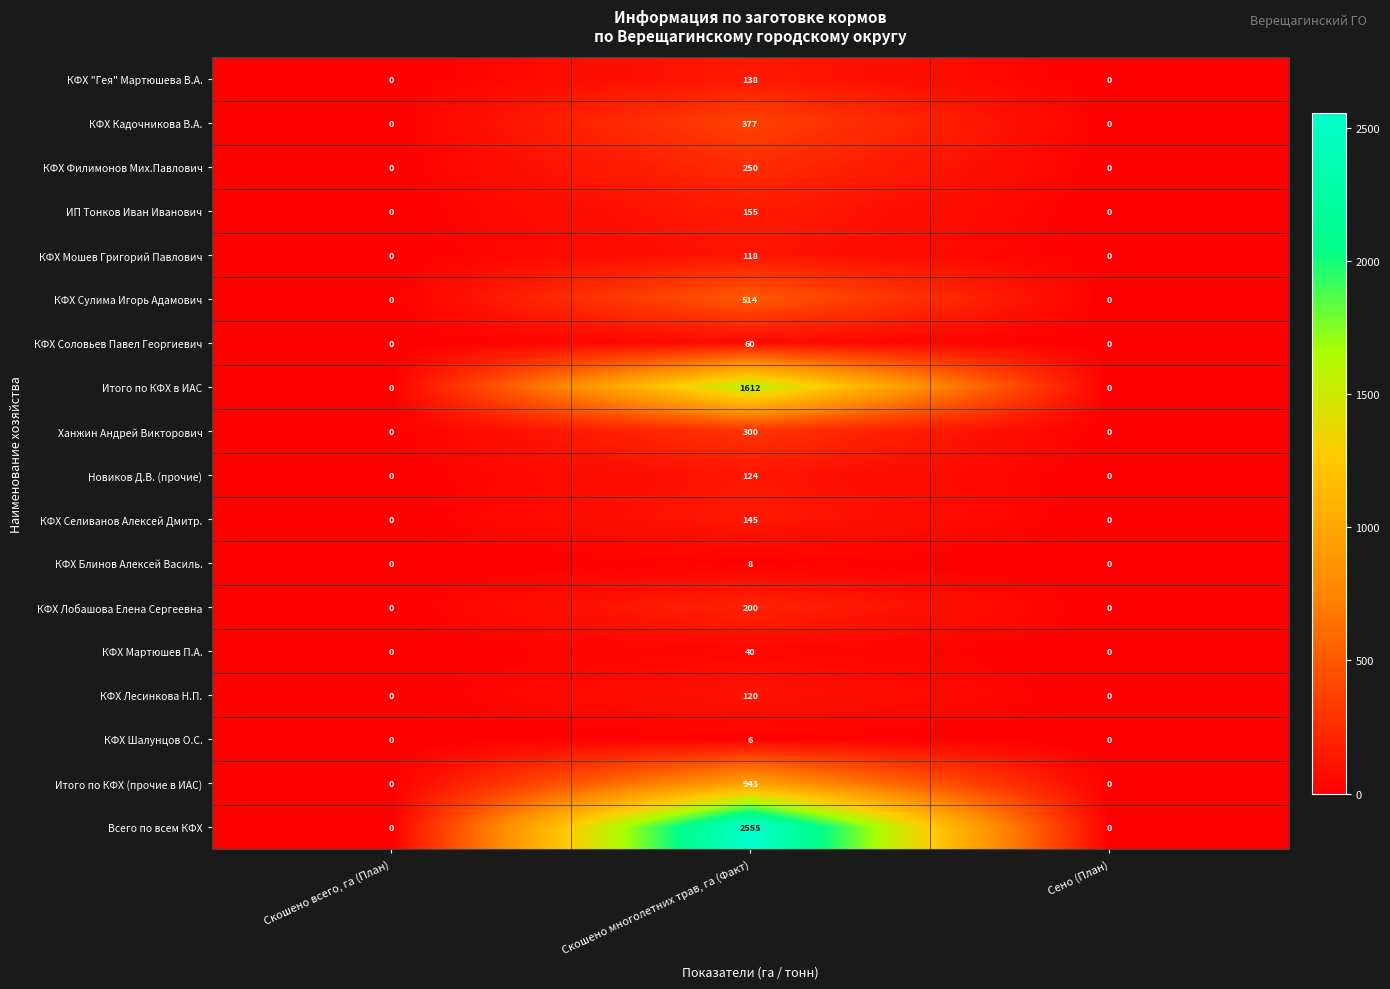

How many distinct data groups are displayed?

18